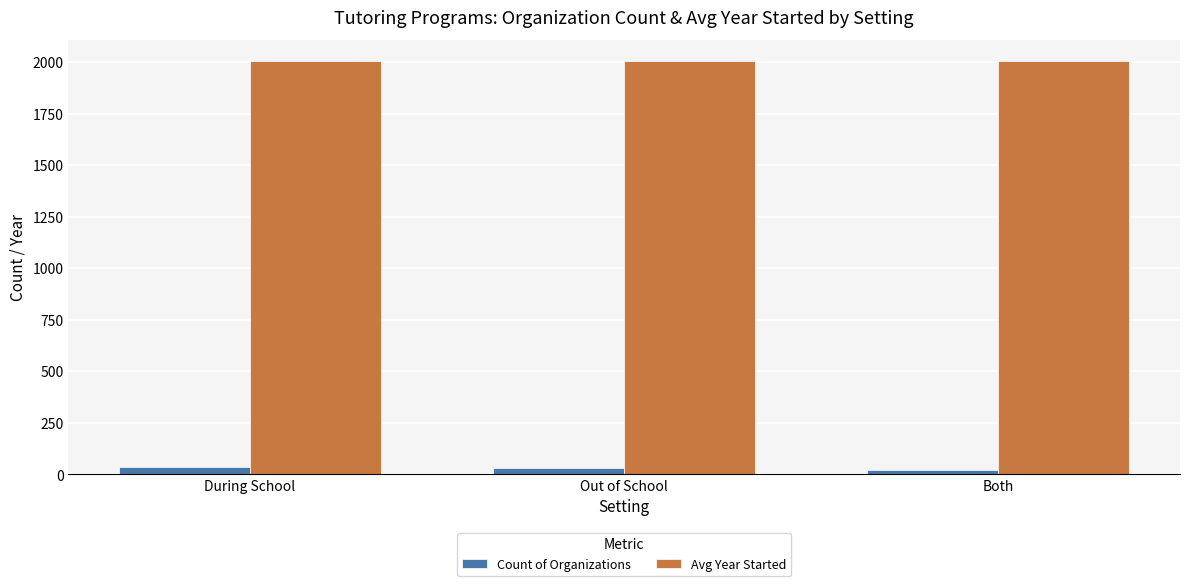

At how many categories does at least one series exceed 1172?

3